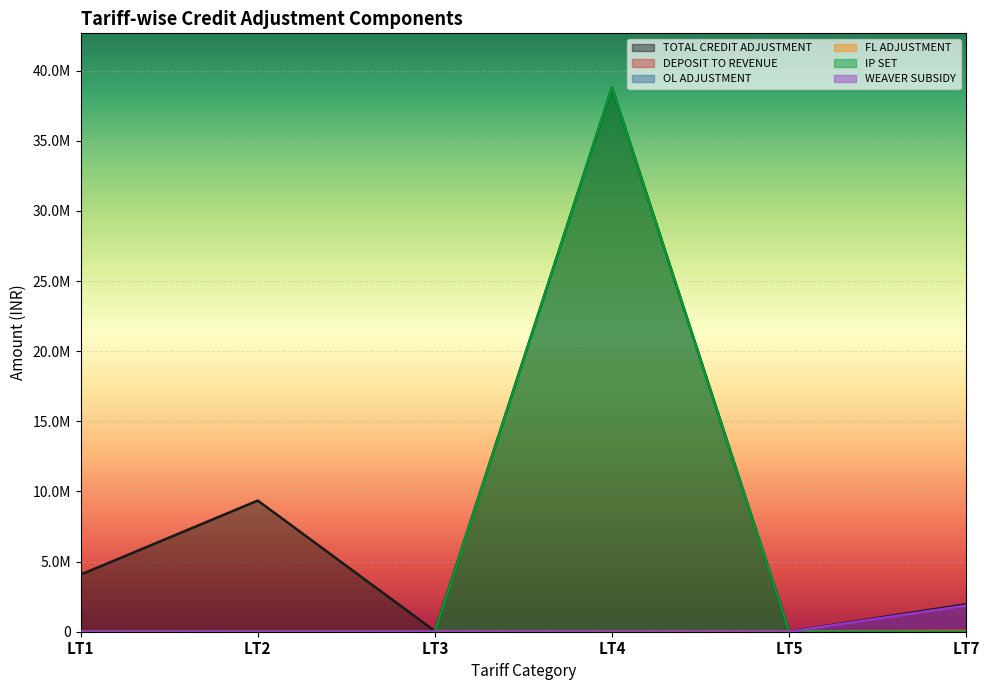

What is the value of the FL ADJUSTMENT point at the 2nd from the left?

2546.6